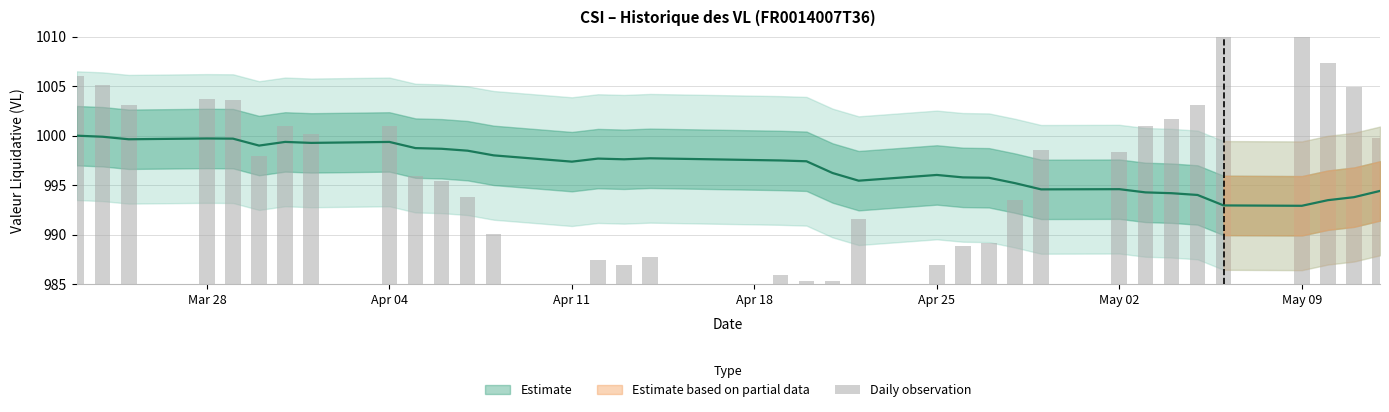

Reading left to right, transcribe all the data shown in this chart.

21.0	20.1	18.1	18.7	18.6	13.0	15.9	15.2	15.9	10.9	10.4	8.8	5.1	0.0	2.5	1.9	2.7	1.0	0.3	0.3	6.5	1.9	3.9	4.2	8.5	13.6	13.4	16.0	16.6	18.1	26.5	26.8	22.3	19.9	14.8